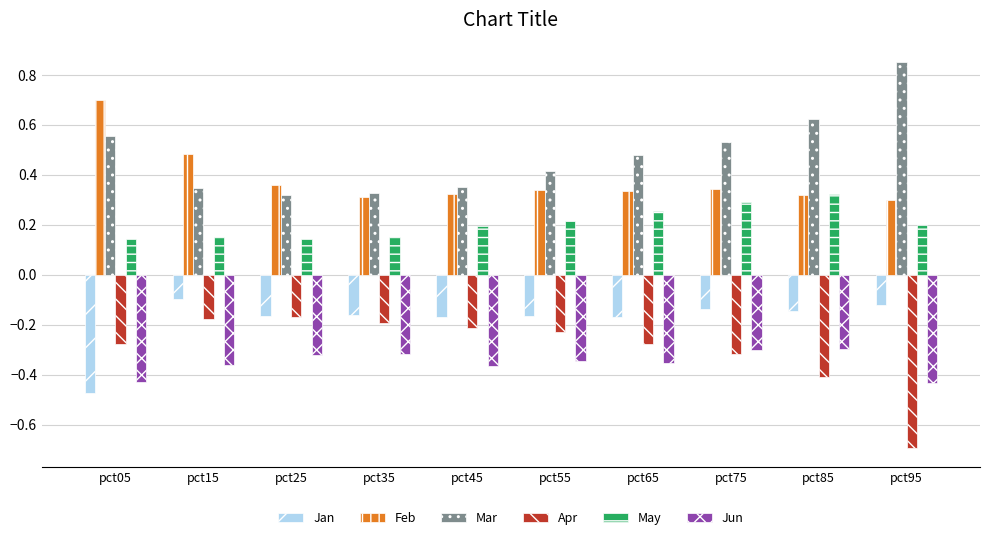

Which series has the largest total across all categories?

Mar